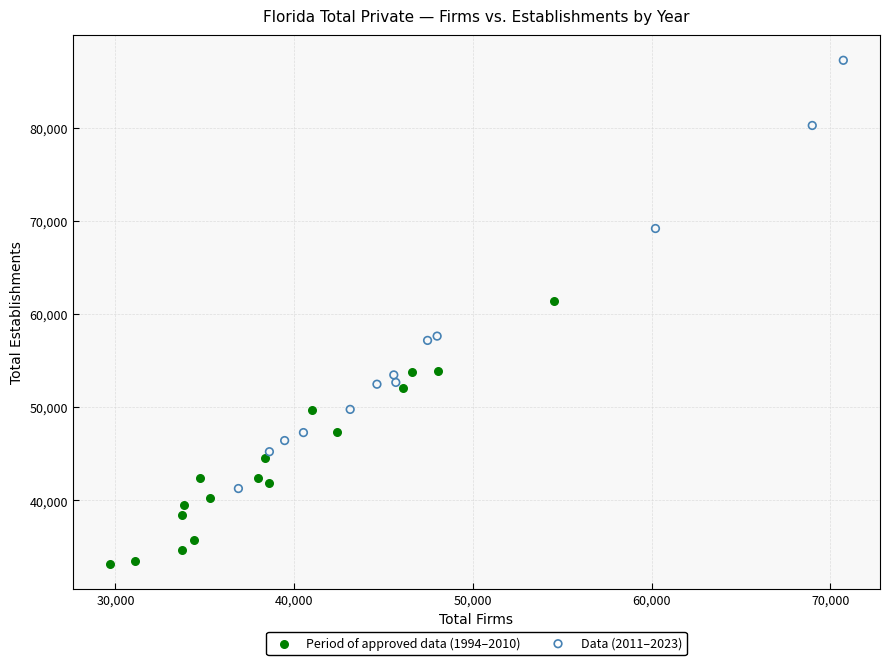

Which series has the largest Y range (max minus min)?

Data (2011–2023)